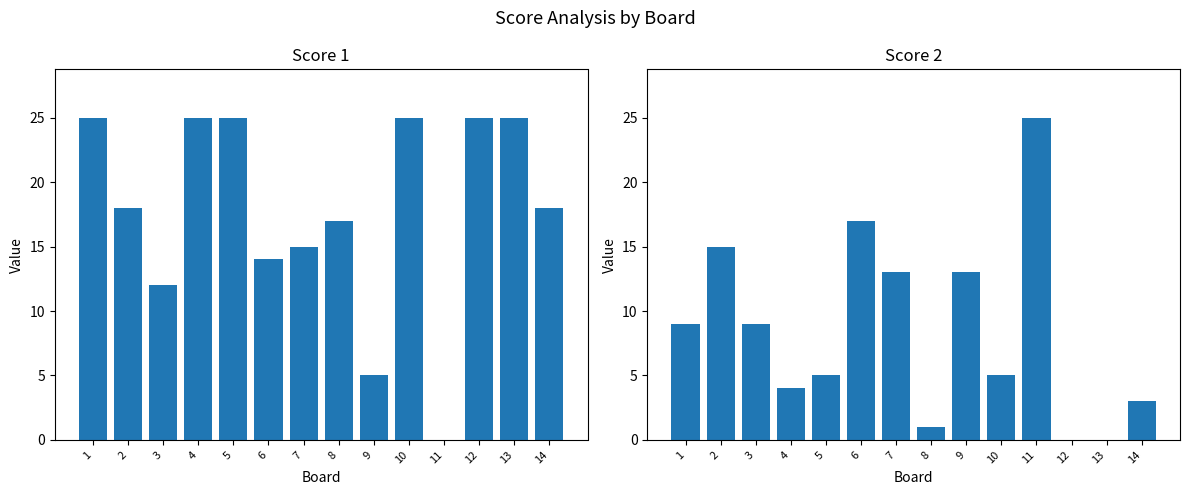

Are the bars grouped side by side (vs. stacked)?

Yes